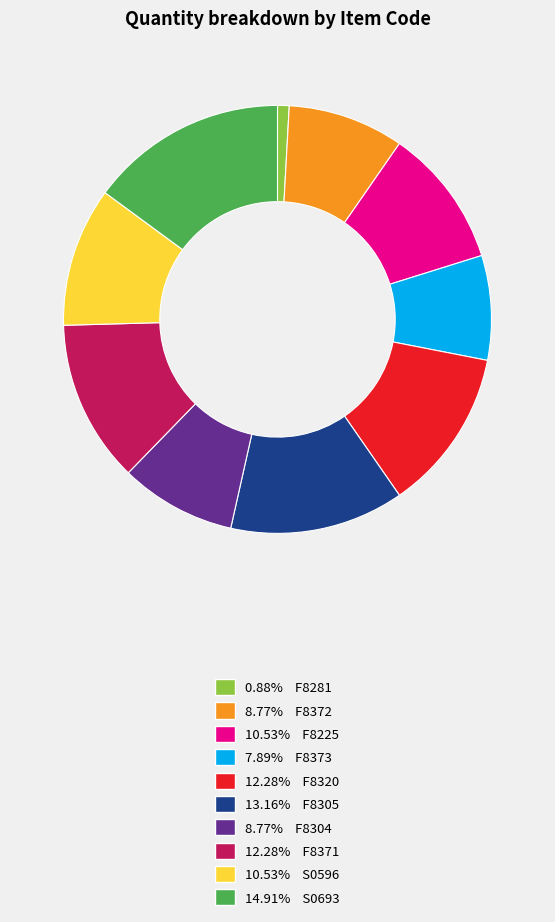

Does any single category account for the majority?

No